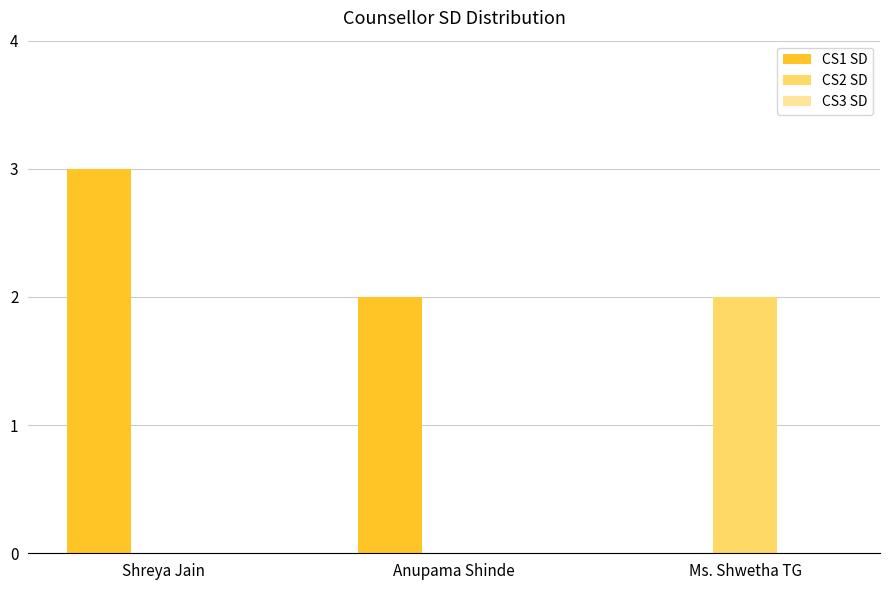

Does the chart contain stacked bars?

No